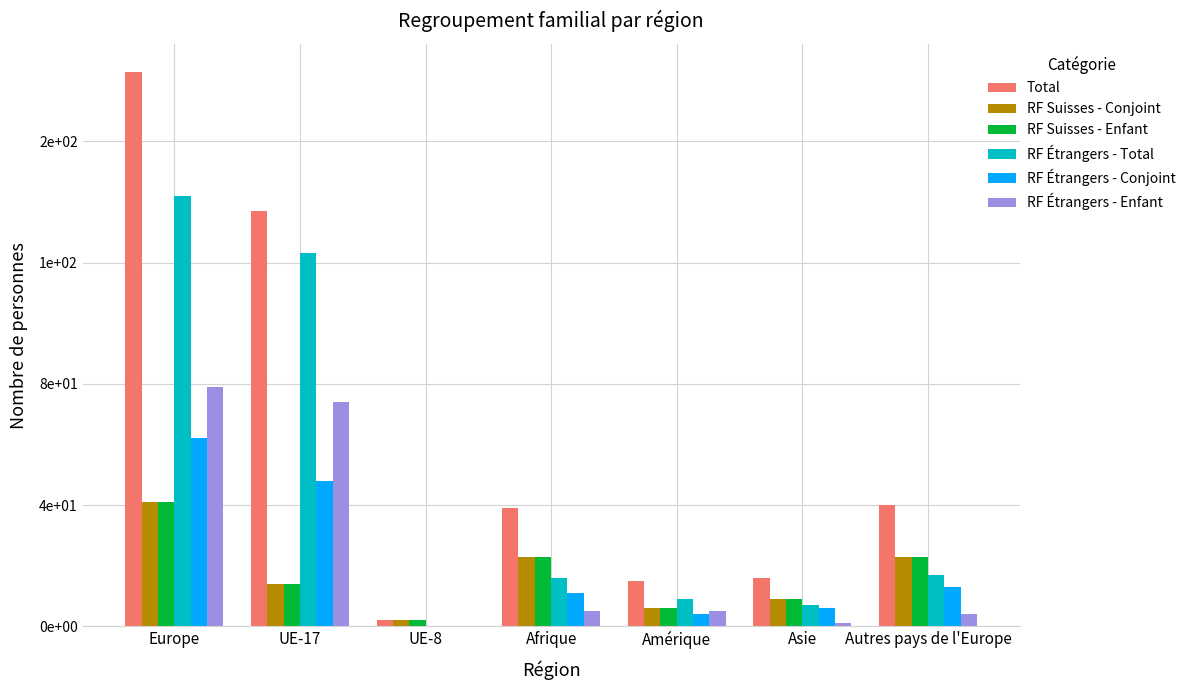

What is the average value of the RF Étrangers - Total series?

45